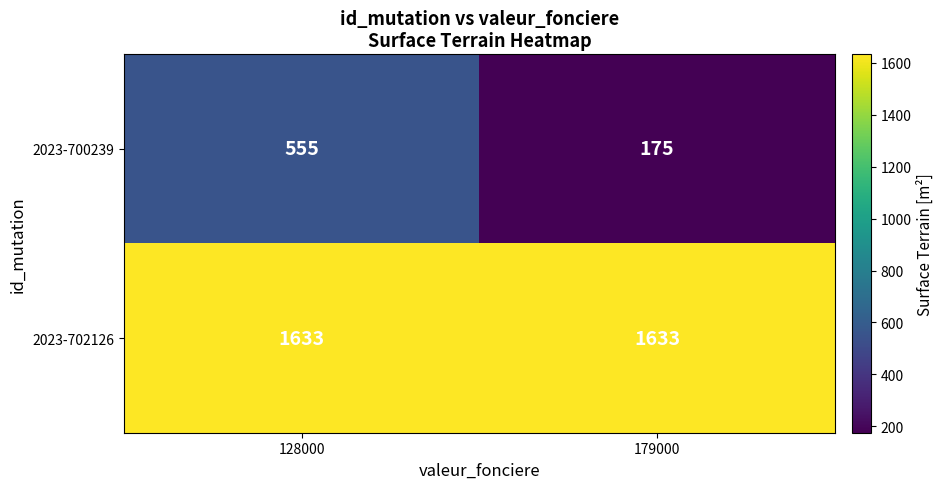

Is the value of 2023-700239 at 179000 greater than the value of 2023-702126 at 179000?

No